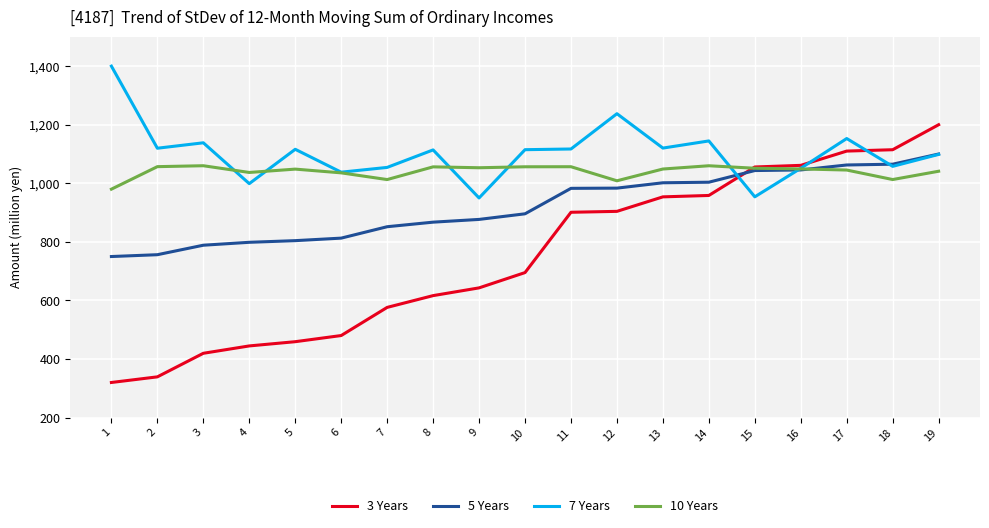

What is the difference between the highest and lowest values at 3?

718.6